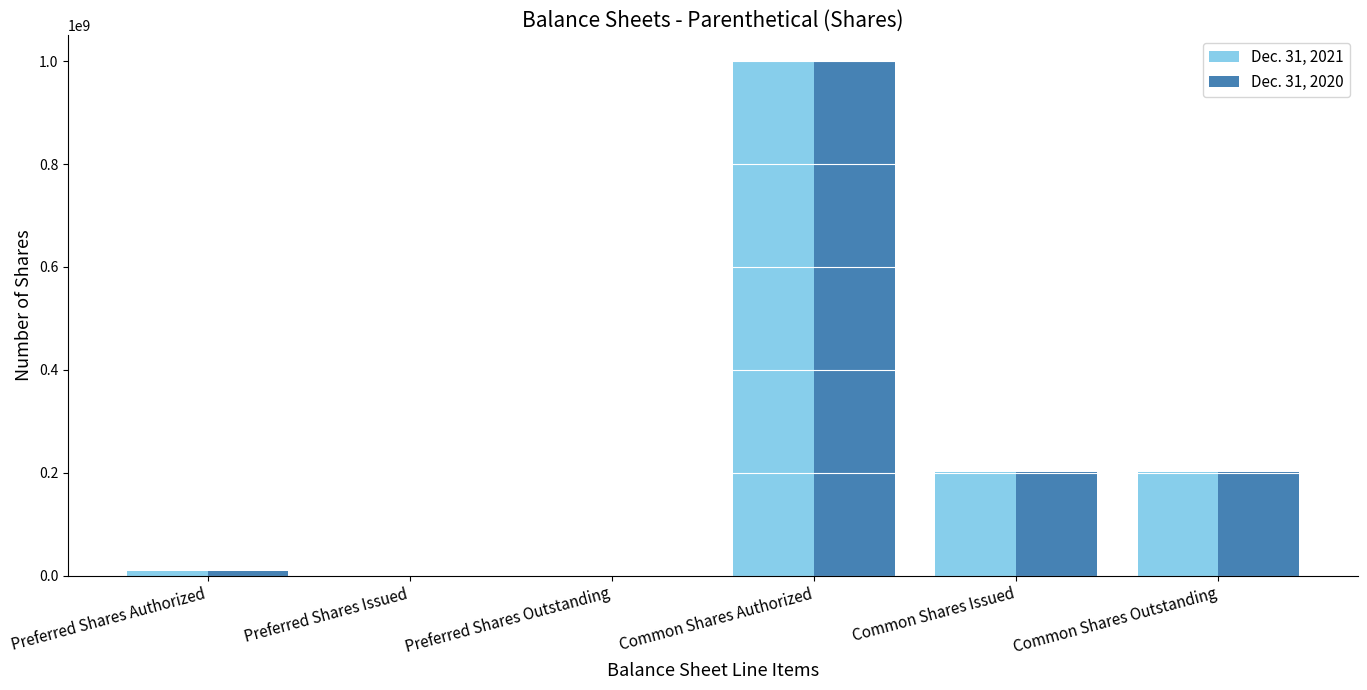

Is the value of Dec. 31, 2020 at Preferred Shares Authorized greater than the value of Dec. 31, 2021 at Preferred Shares Issued?

Yes